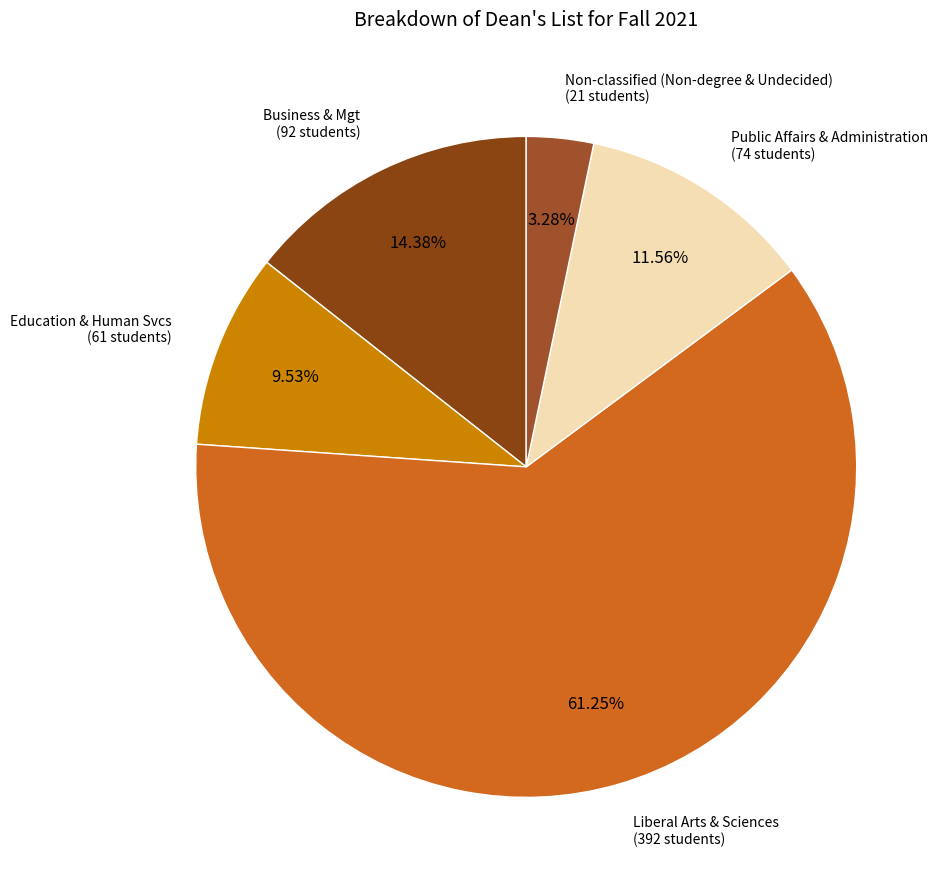

What is the ratio of the value at Non-classified (Non-degree & Undecided) to the value at Education & Human Svcs?

0.3